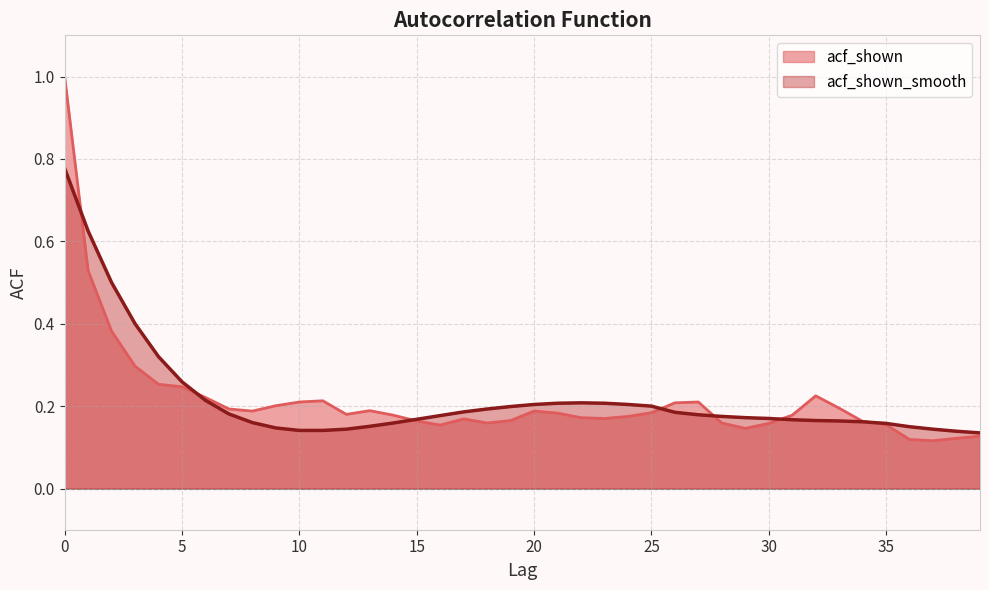

Which series has the largest total across all categories?

acf_shown_smooth